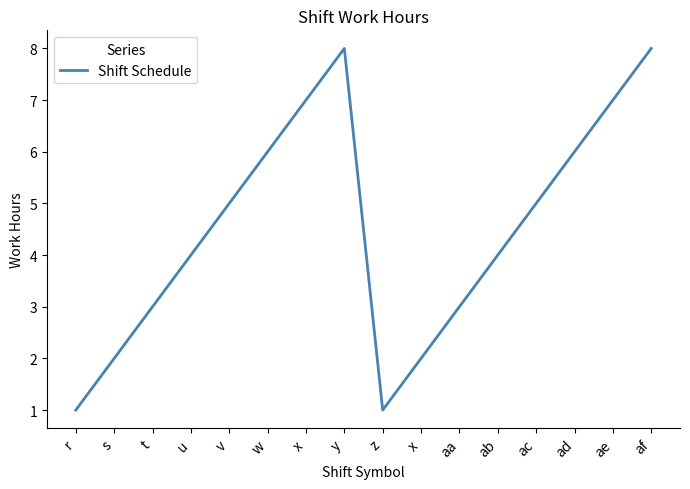

What is the smallest value displayed?

1